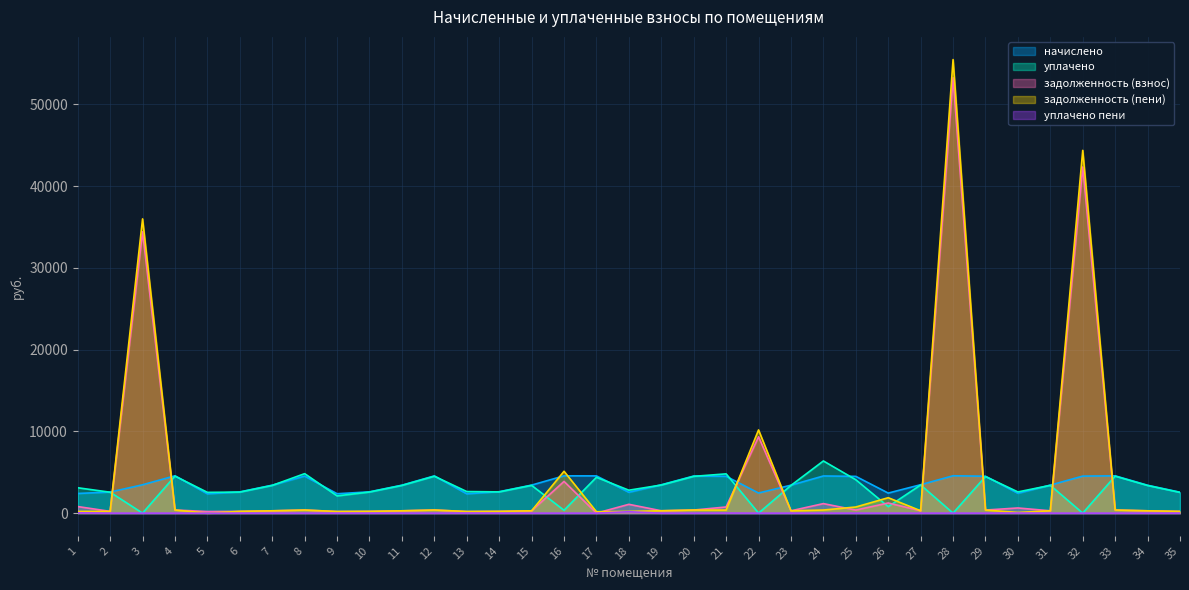

At which category is the sum across all series the highest?

28